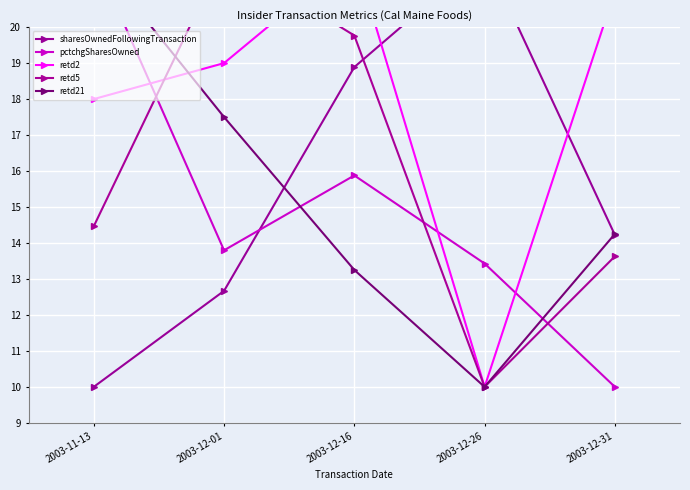

List the labels in order of pctchgSharesOwned value, smallest first.

2003-12-31, 2003-12-26, 2003-12-01, 2003-12-16, 2003-11-13